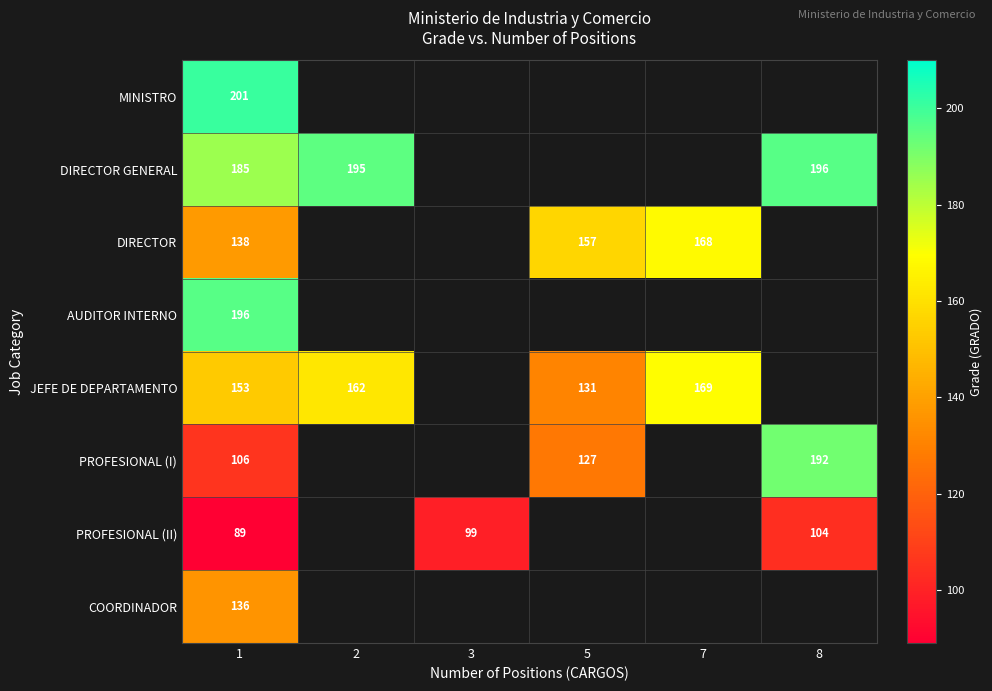

The value of PROFESIONAL (II) at 8 is 169. True or false?

False